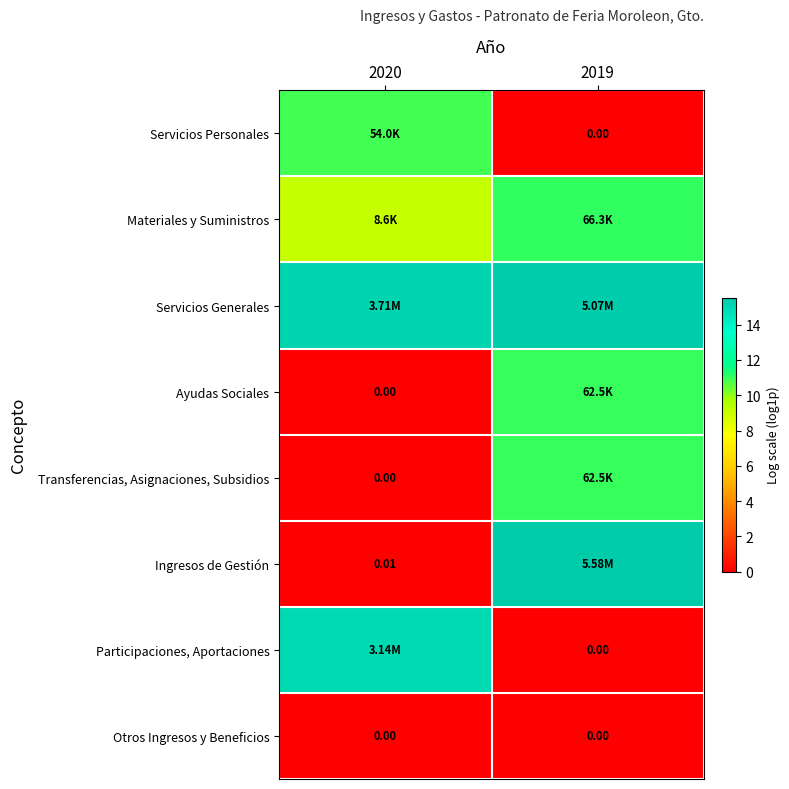

Rank the series at 2020 from lowest to highest value.

Ayudas Sociales, Transferencias, Asignaciones, Subsidios, Otros Ingresos y Beneficios, Ingresos de Gestión, Materiales y Suministros, Servicios Personales, Participaciones, Aportaciones, Servicios Generales